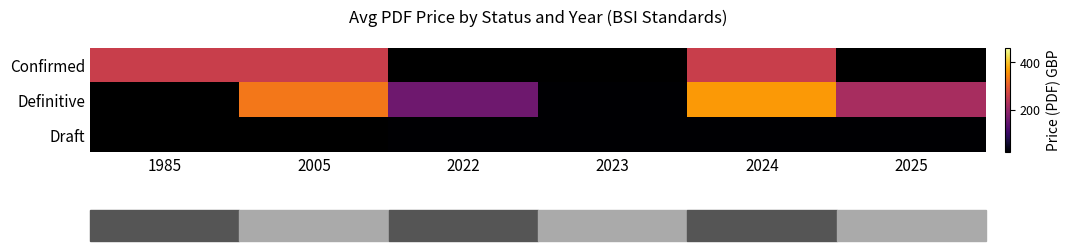

What is the lowest value of the Confirmed series?

258.0